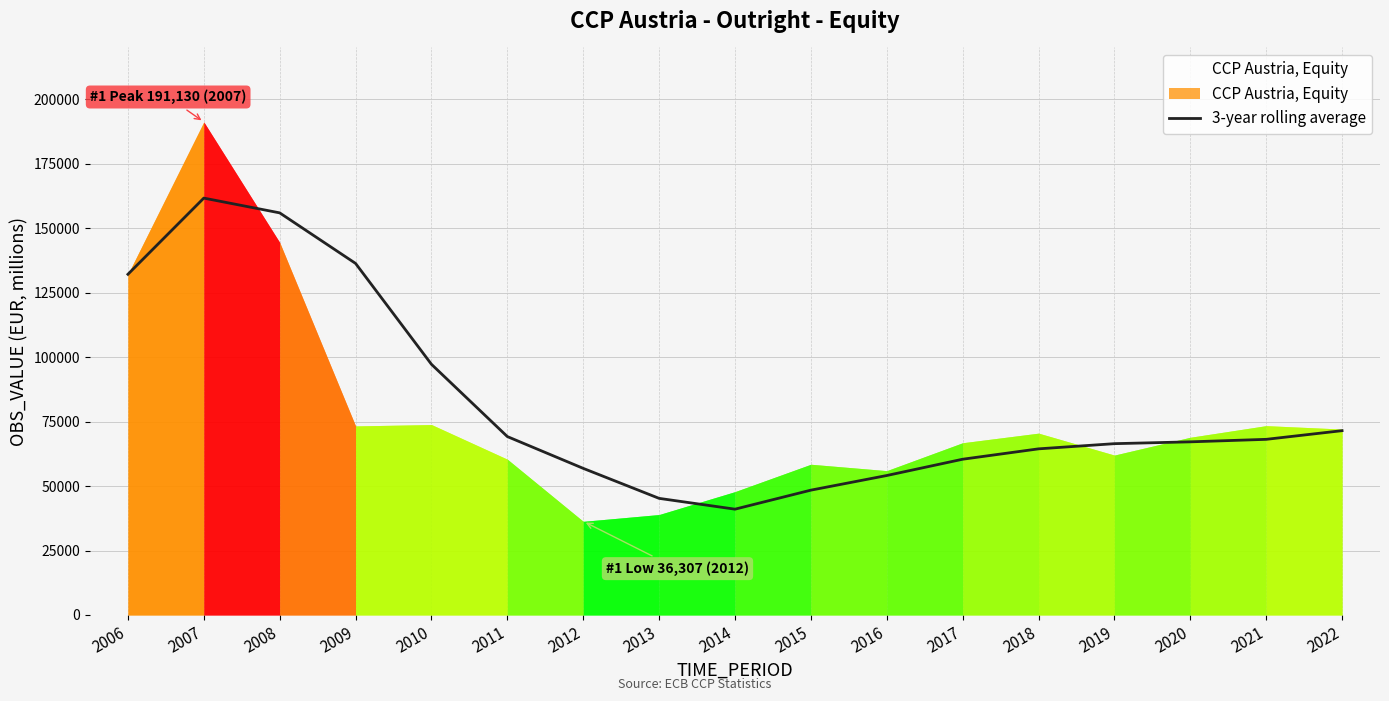

Where is the first local maximum?

2007